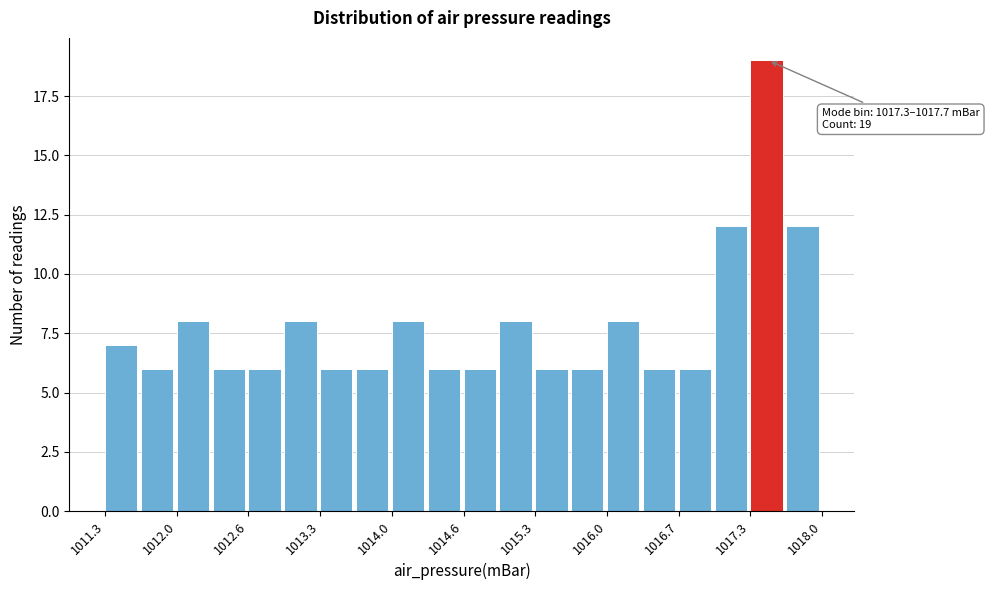

Read against the x-axis, roughly where is the centre of the tallest bar?

1017.5